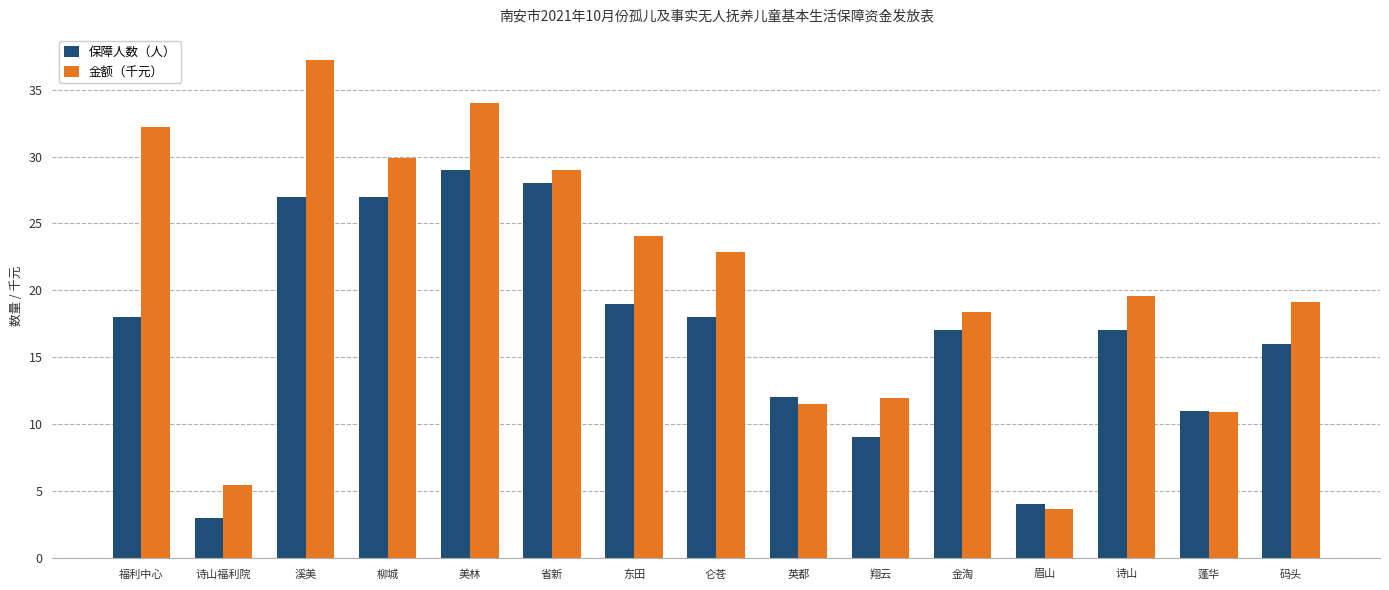

Which label corresponds to the largest value in the chart?

溪美